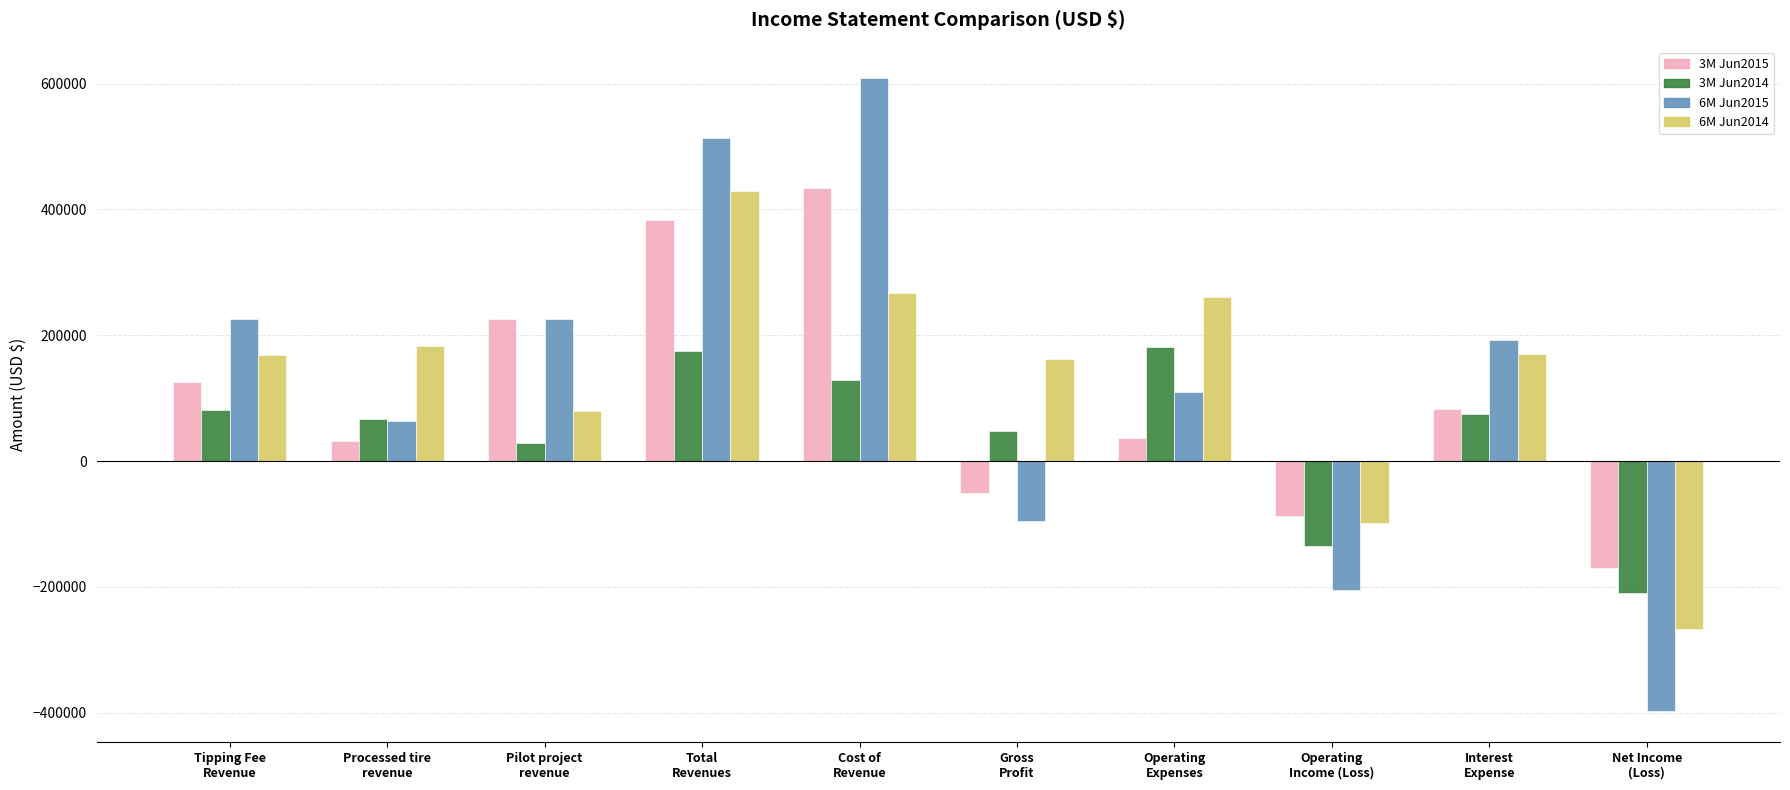

Which series has the widest spread of values?

6M Jun2015